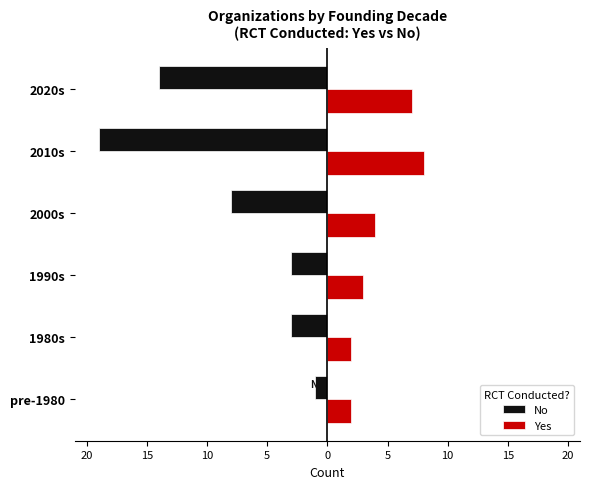

What are all the series names shown in the legend?

No, Yes